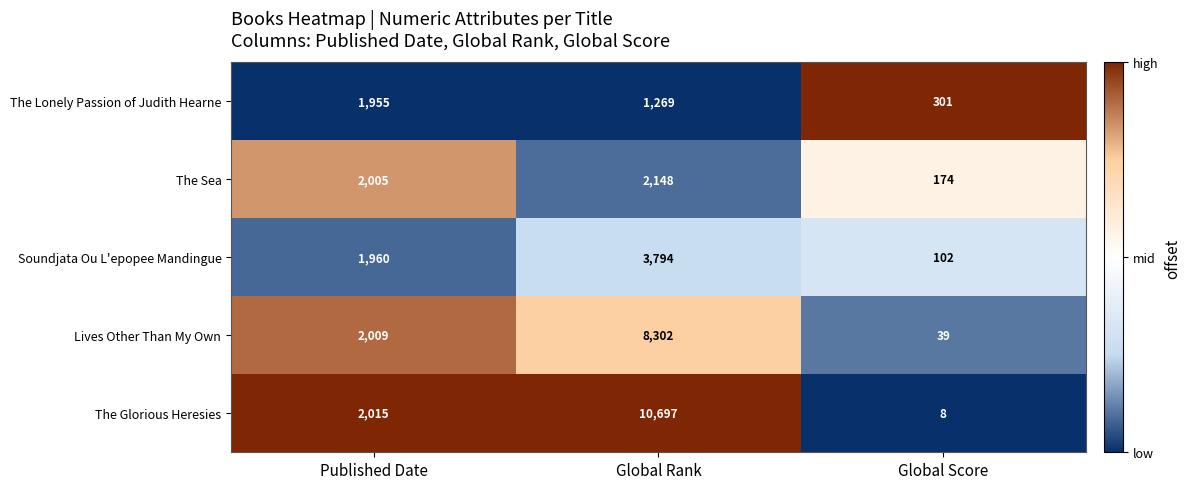

What is the spread (max minus min) of values at Global Score?

293